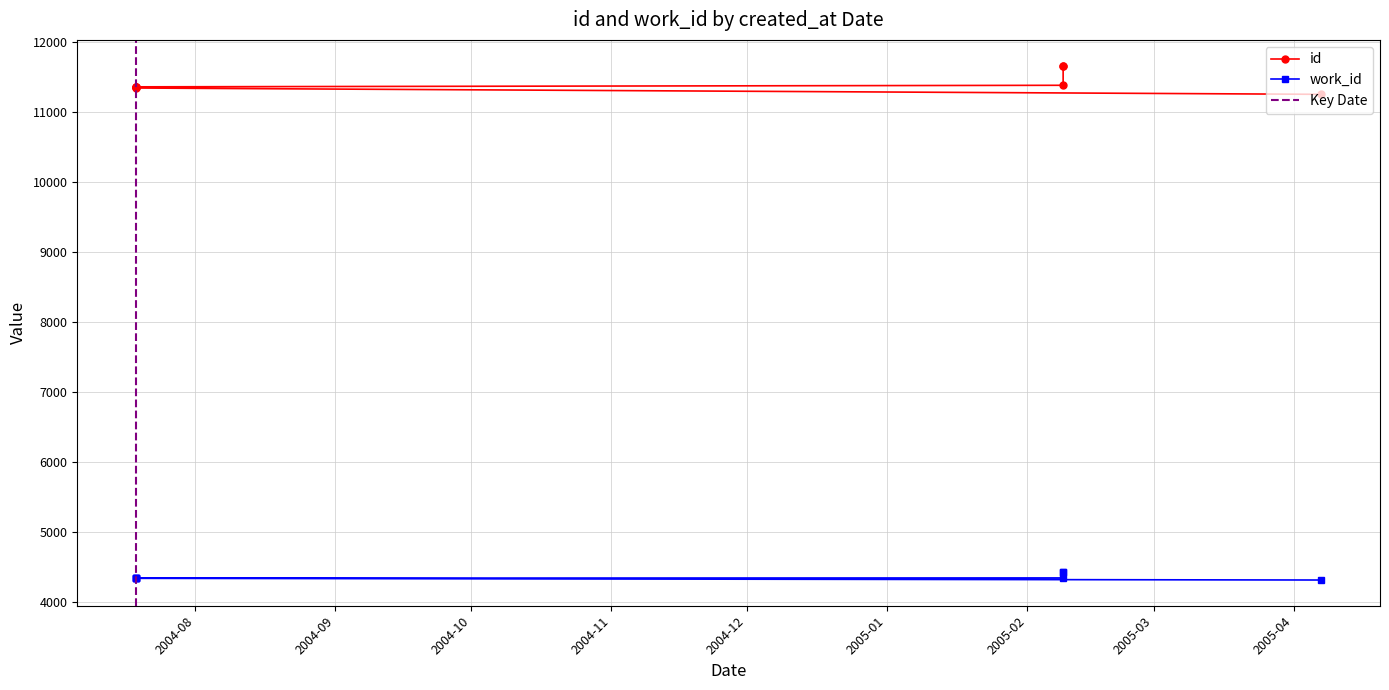

How many categories are shown in the chart?

9